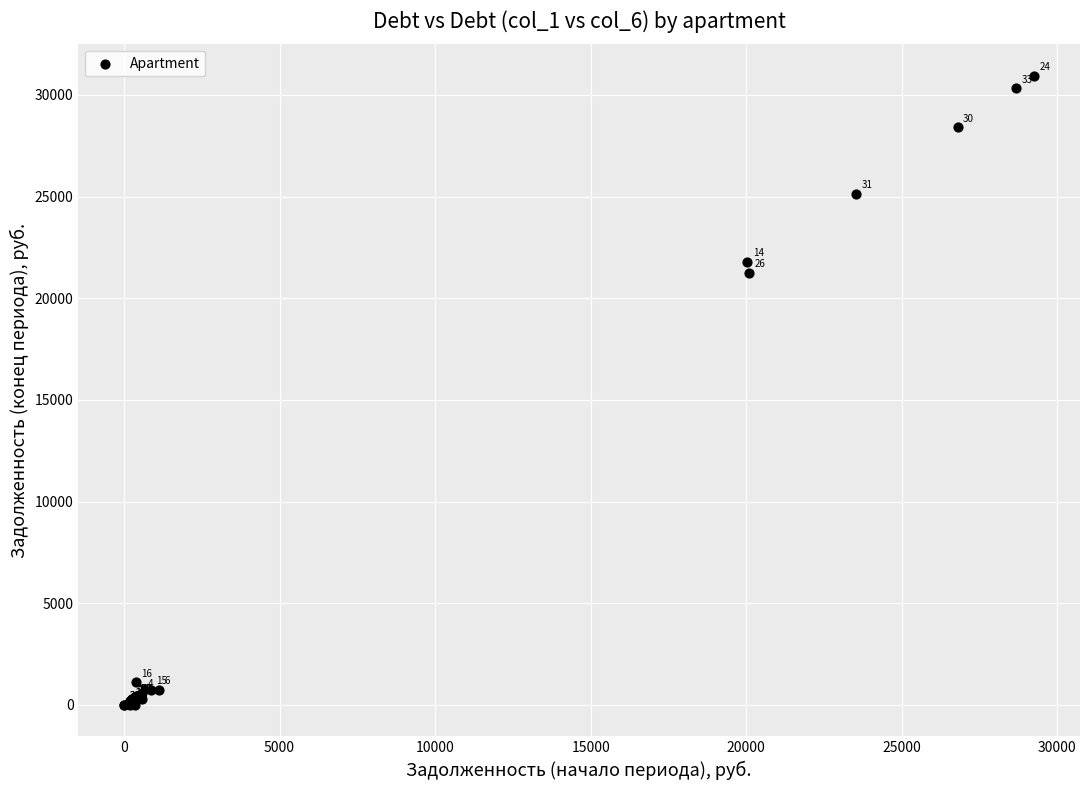

What Y value in the scatter plot is closest to 15471?

21241.8